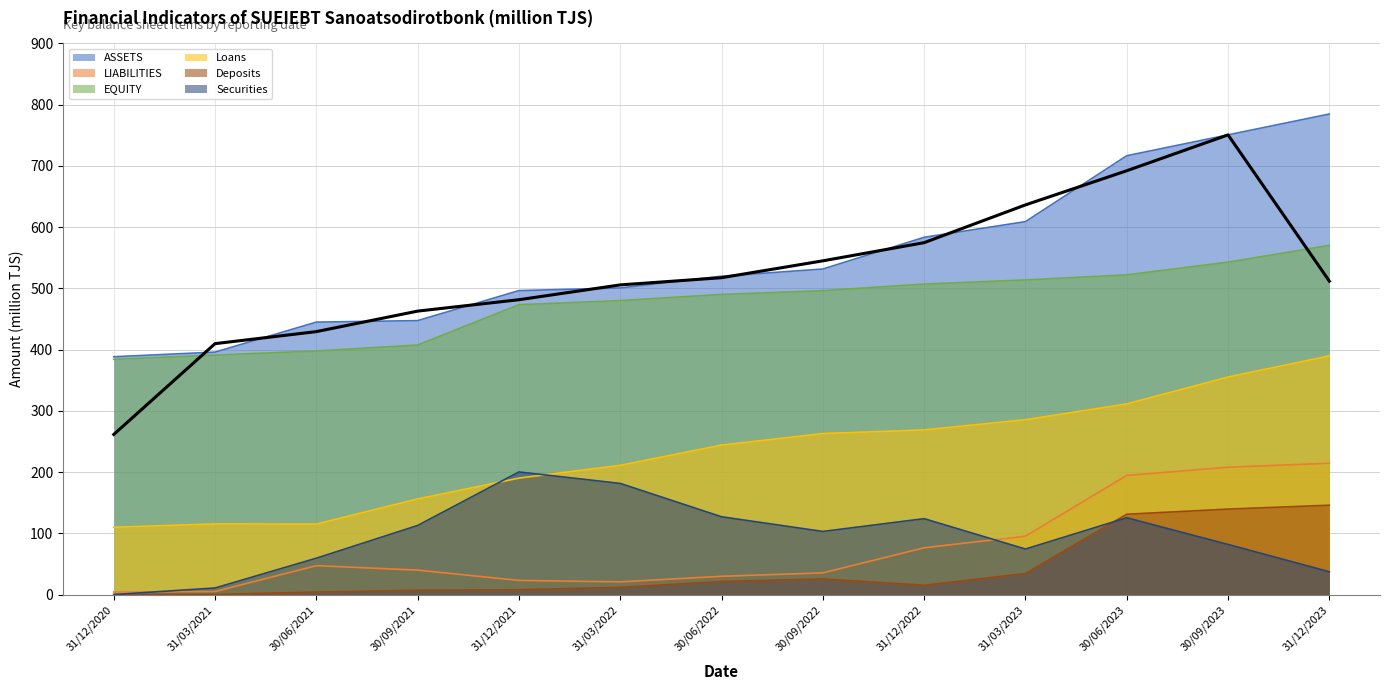

At which label does Loans reach its peak?

31/12/2023